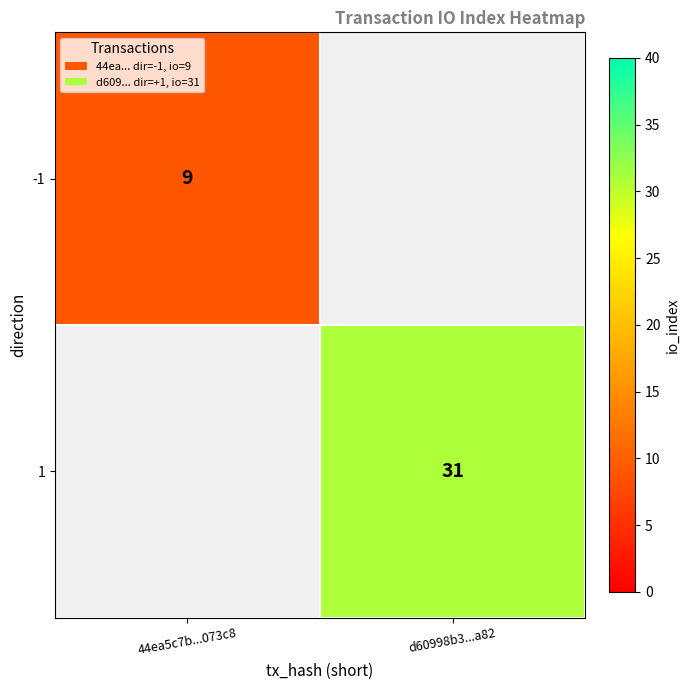

The -1 series shows 9 at 44ea5c7b...073c8. True or false?

True